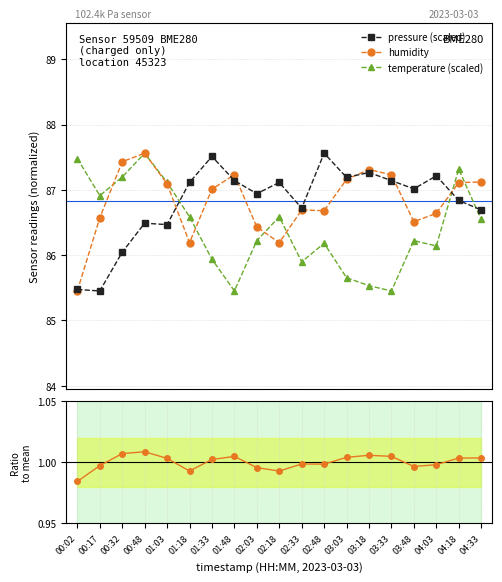

Where is pressure (scaled) nearest to the value 86?

00:32